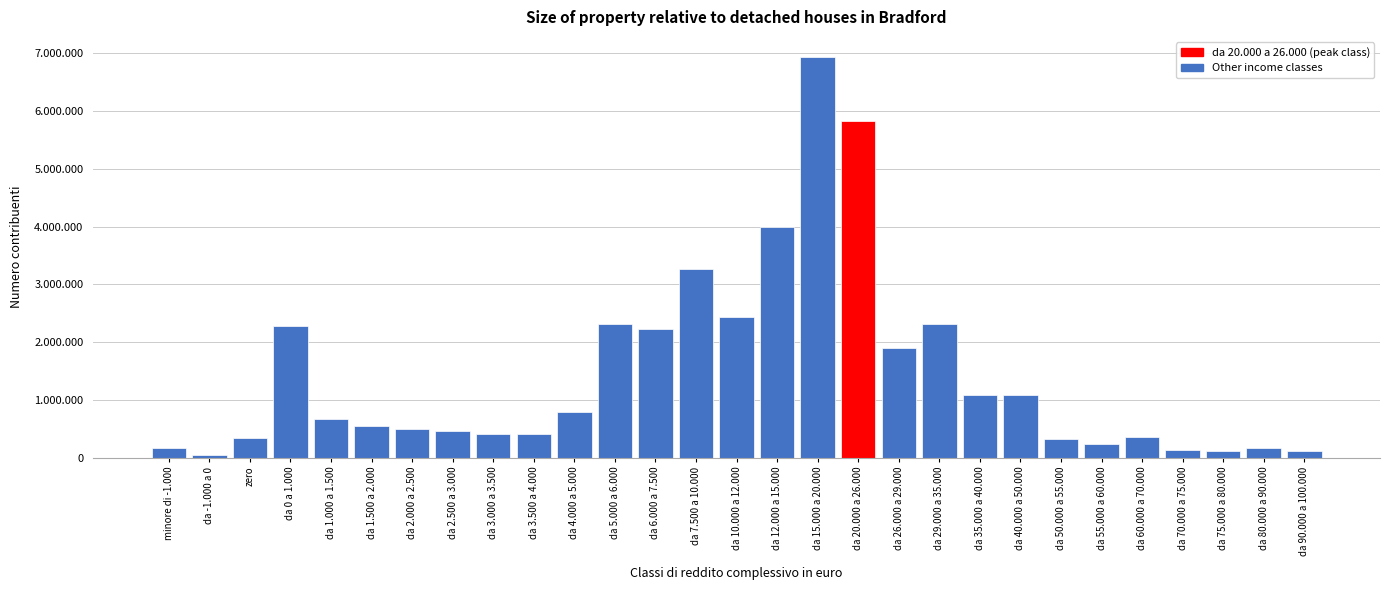

Does the chart contain any negative values?

No